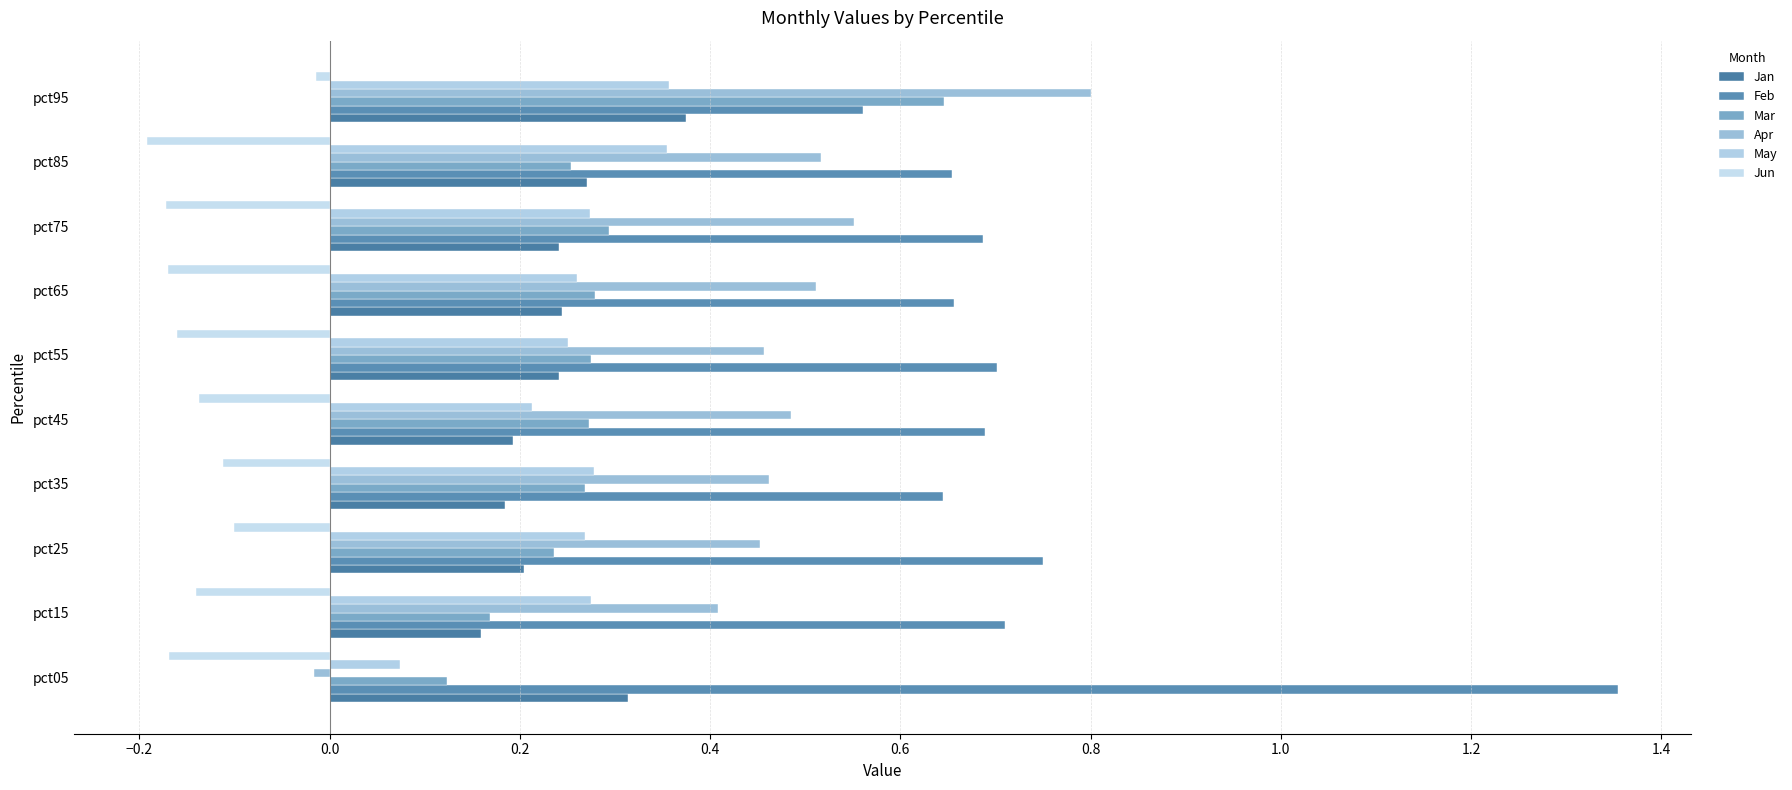

Count the Jan values in the range 0 to 1.

10